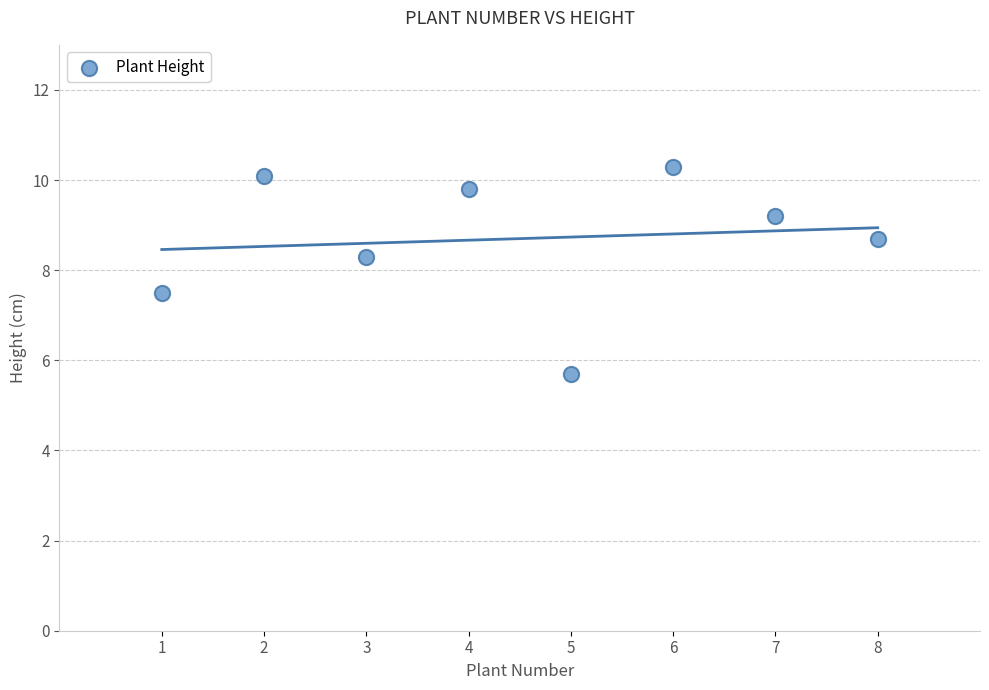

What is the average Y value?

8.7